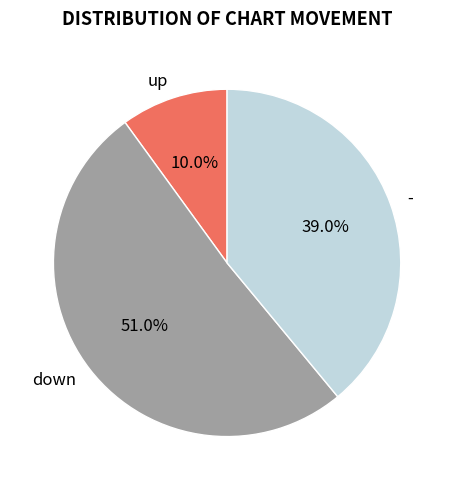

Rank the categories by value from highest to lowest.

down, -, up